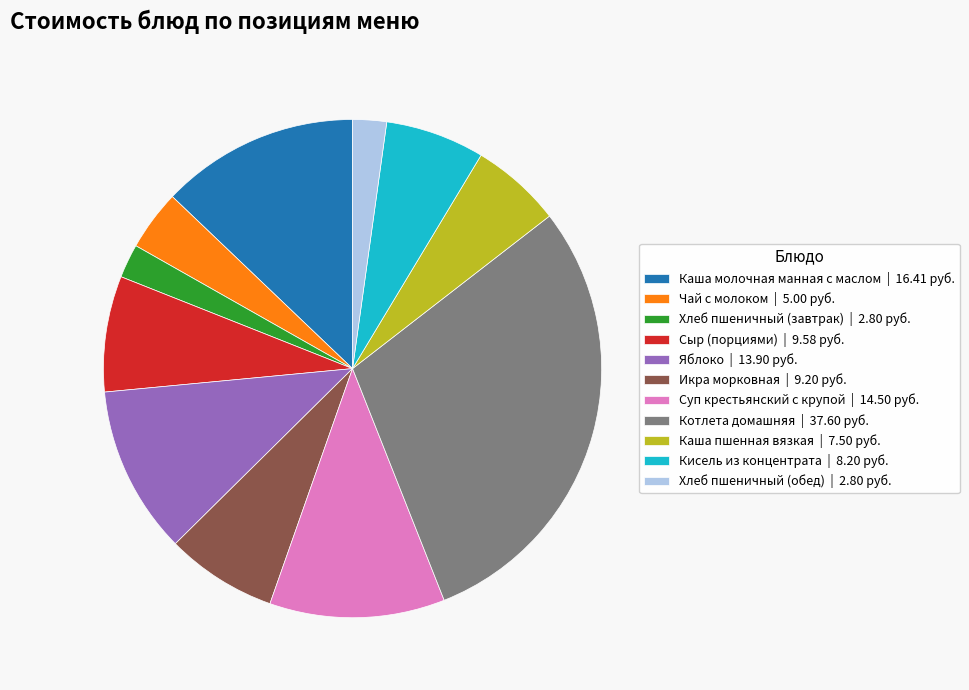

How many segments does this pie chart have?

11